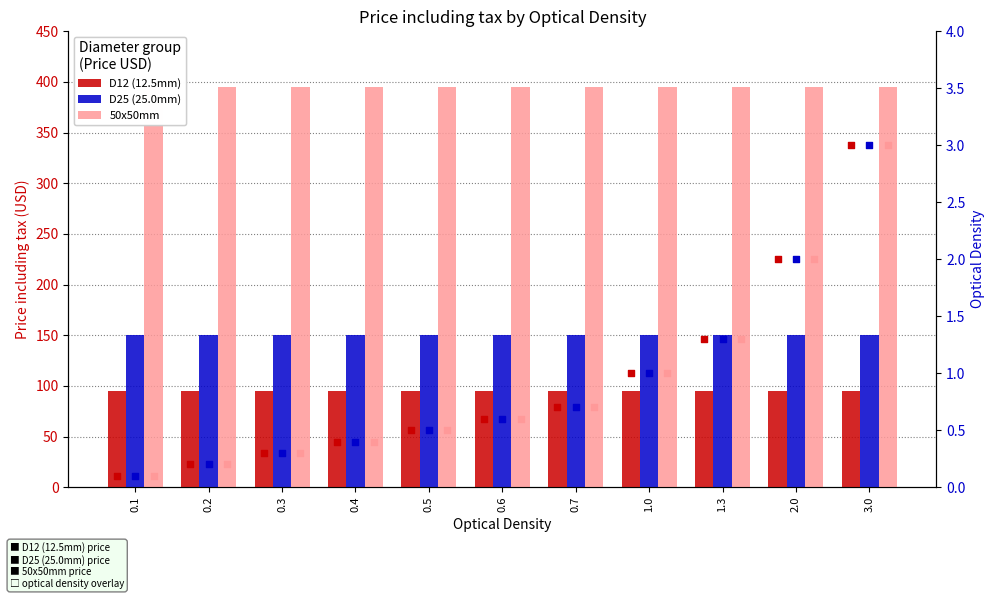

At which category is the sum across all series the highest?

3.0